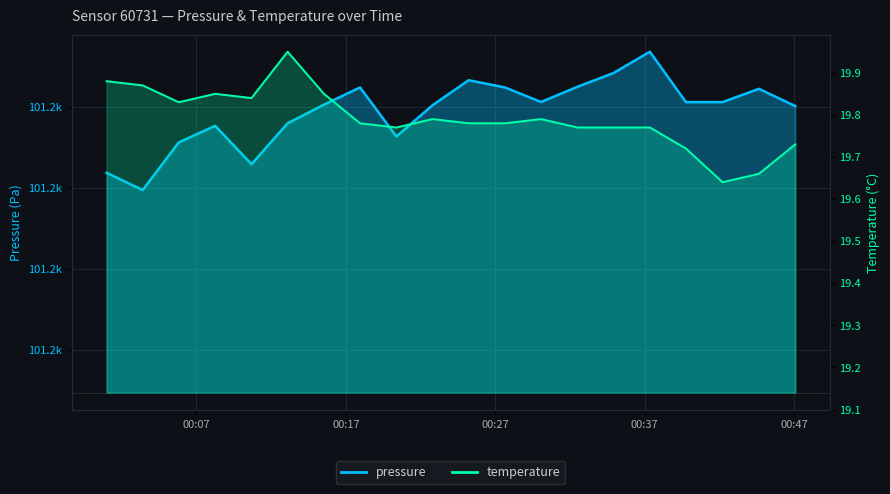

How many categories are shown in the chart?

20